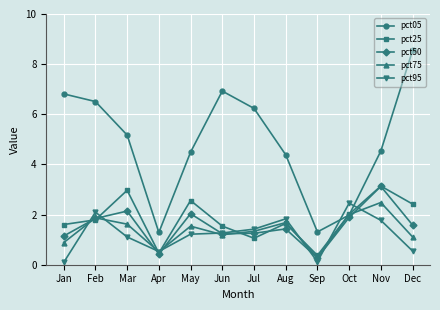

Read the pct05 value at Jun.

6.9